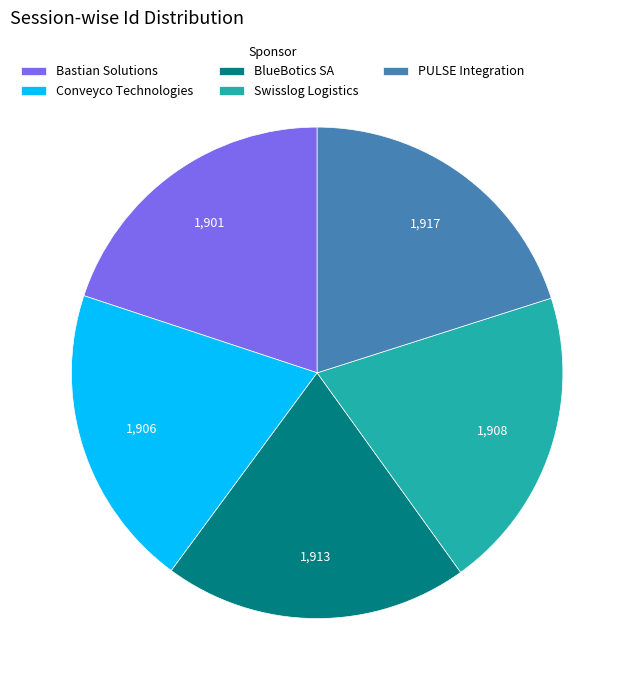

True or false: Bastian Solutions accounts for 26% of the total.

False